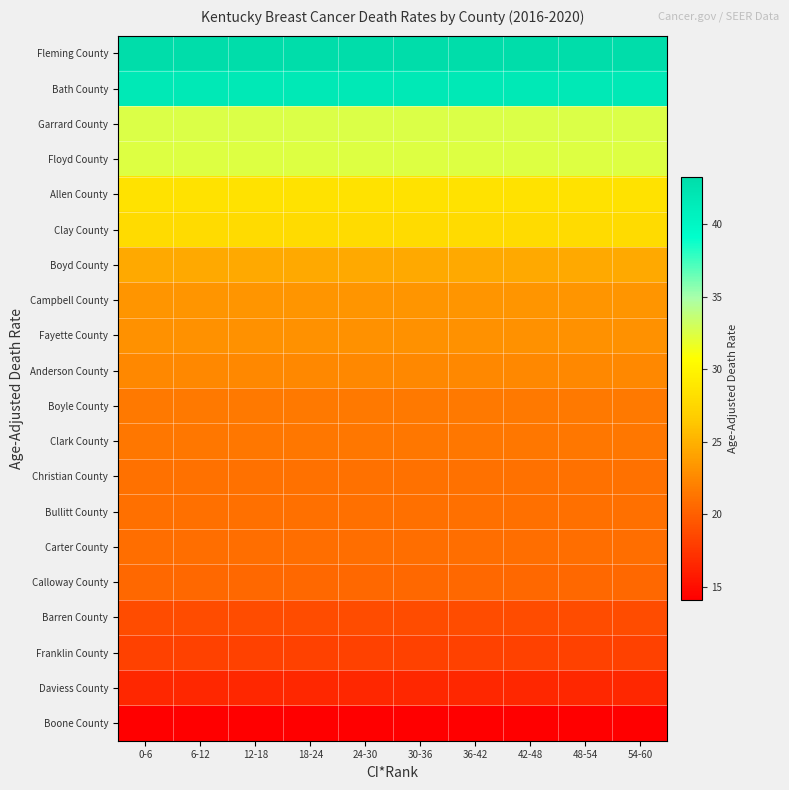

Which series has the widest spread of values?

Fleming County